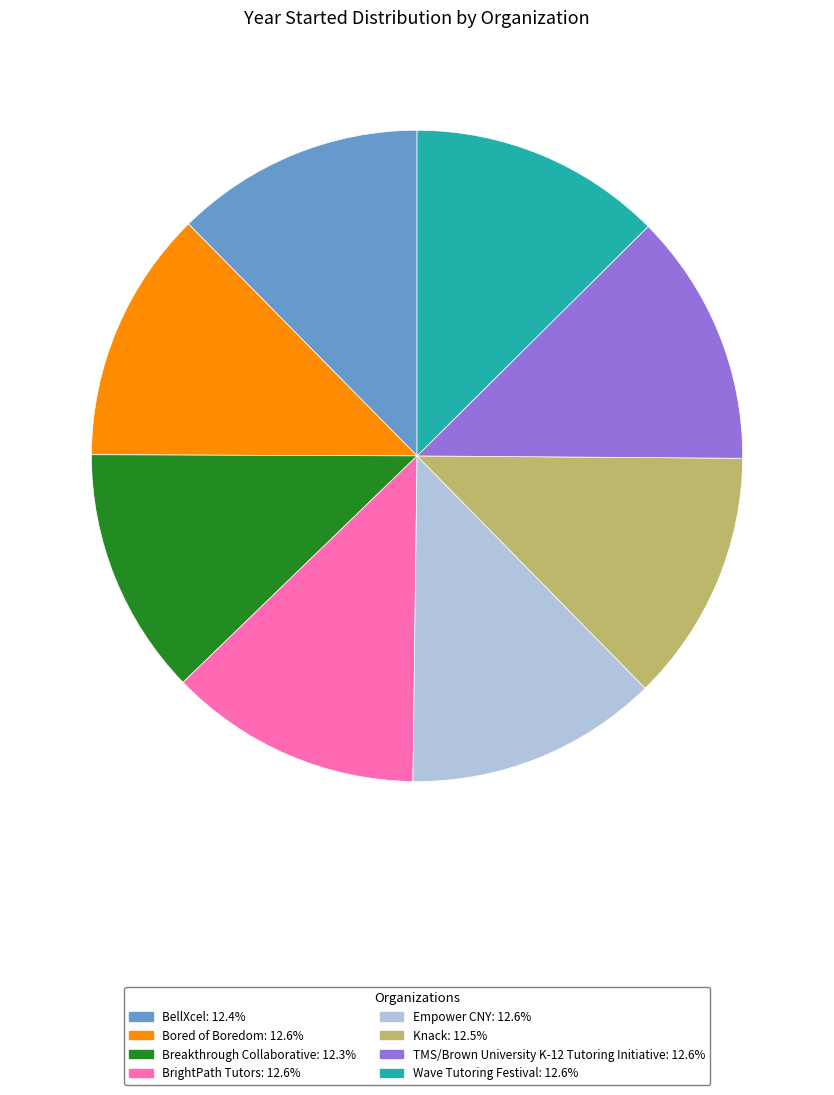

Does Breakthrough Collaborative represent more than half of the total?

No